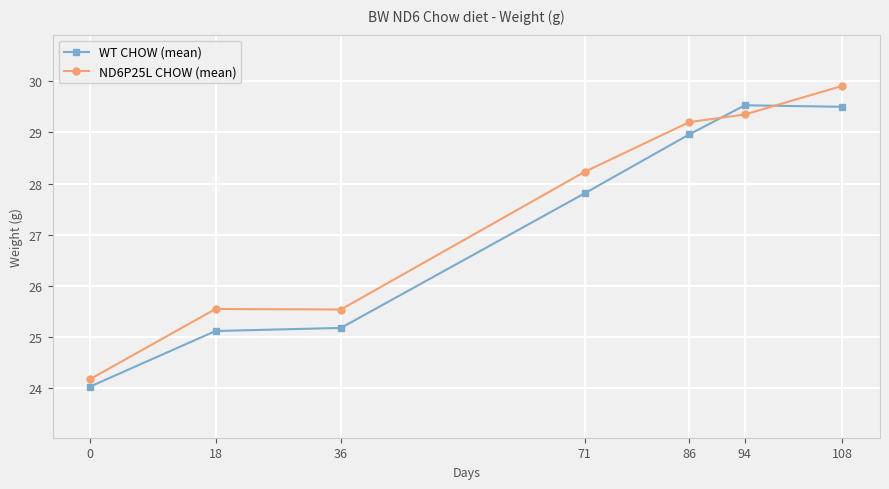

How many intersections are there between WT CHOW (mean) and ND6P25L CHOW (mean)?

2